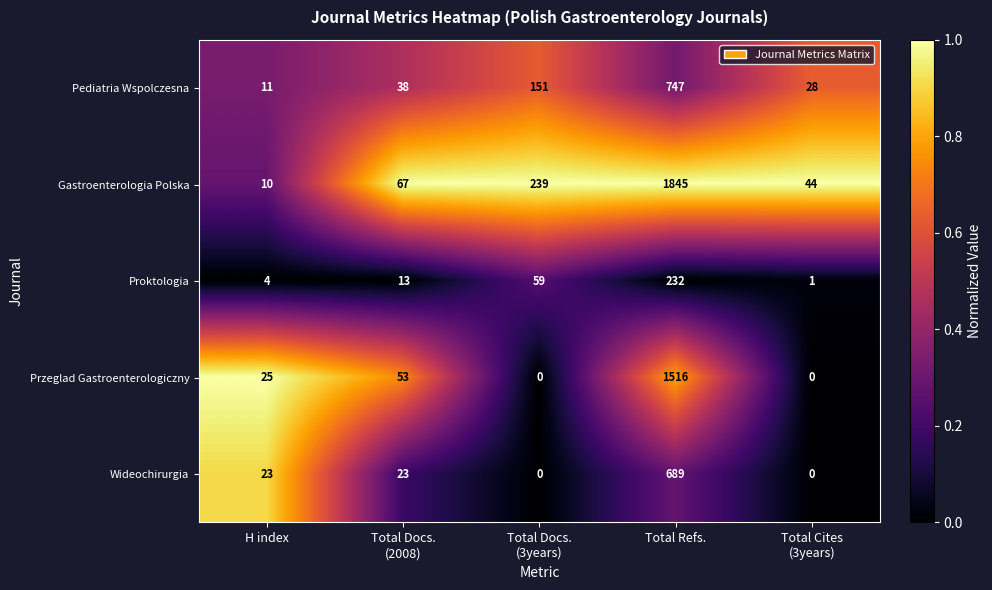

Count the number of categories in the chart.

5